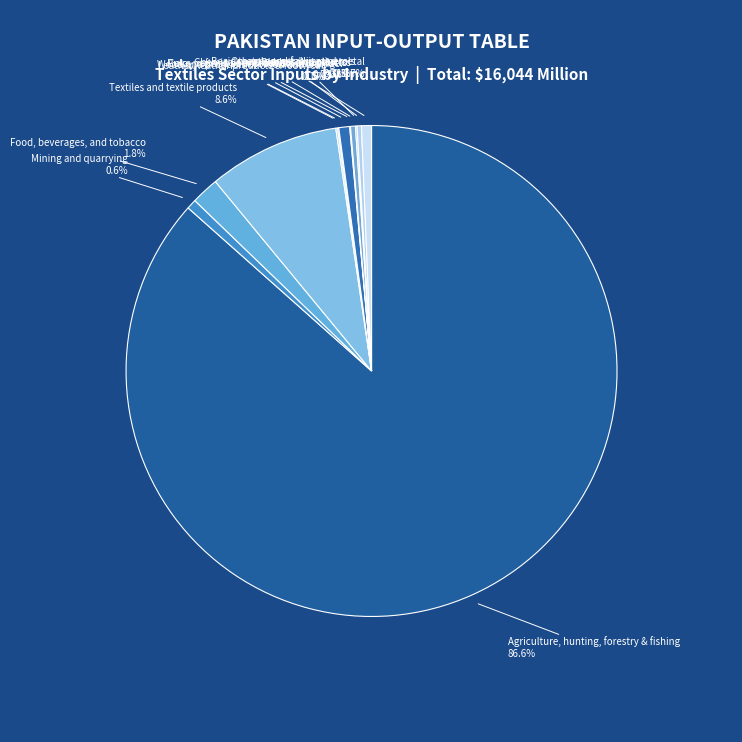

Between Textiles and textile products and Chemicals and chemical products, which is larger?

Textiles and textile products